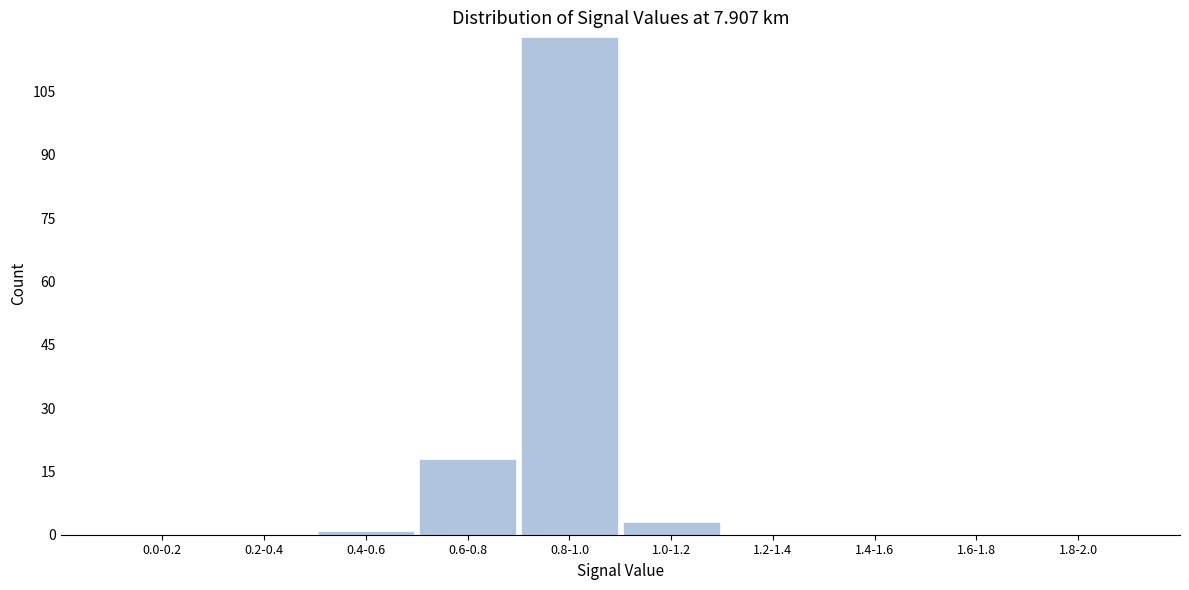

Reading left to right, list all the values displayed in this chart.

0.0-0.2=0	0.2-0.4=0	0.4-0.6=1	0.6-0.8=18	0.8-1.0=118	1.0-1.2=3	1.2-1.4=0	1.4-1.6=0	1.6-1.8=0	1.8-2.0=0